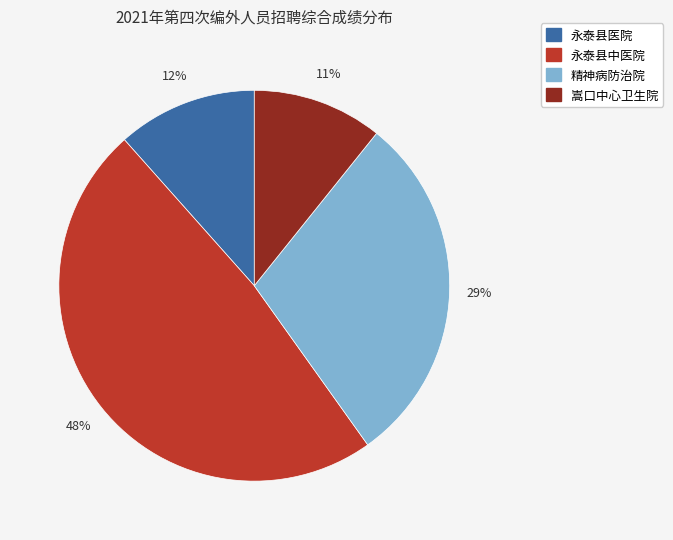

How many segments does this pie chart have?

4